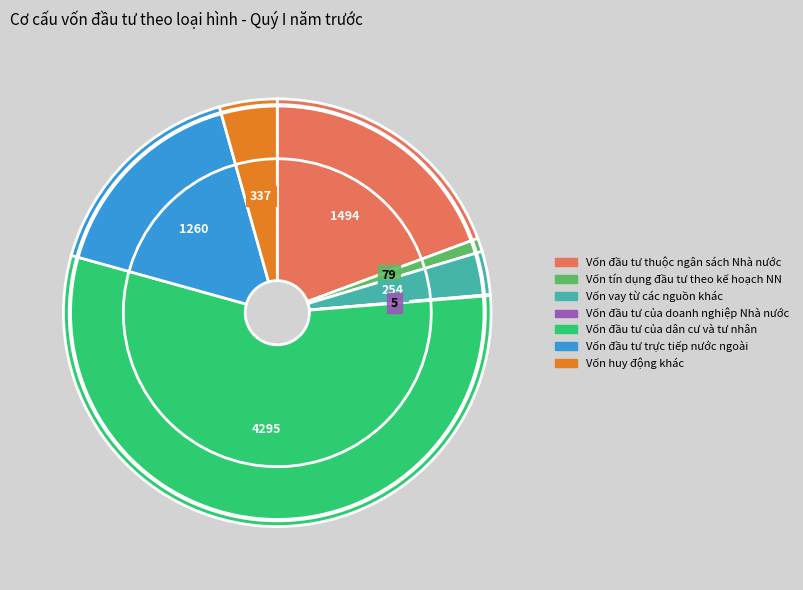

Is the sum of Vốn tín dụng đầu tư theo kế hoạch NN and Vốn huy động khác greater than half?

No